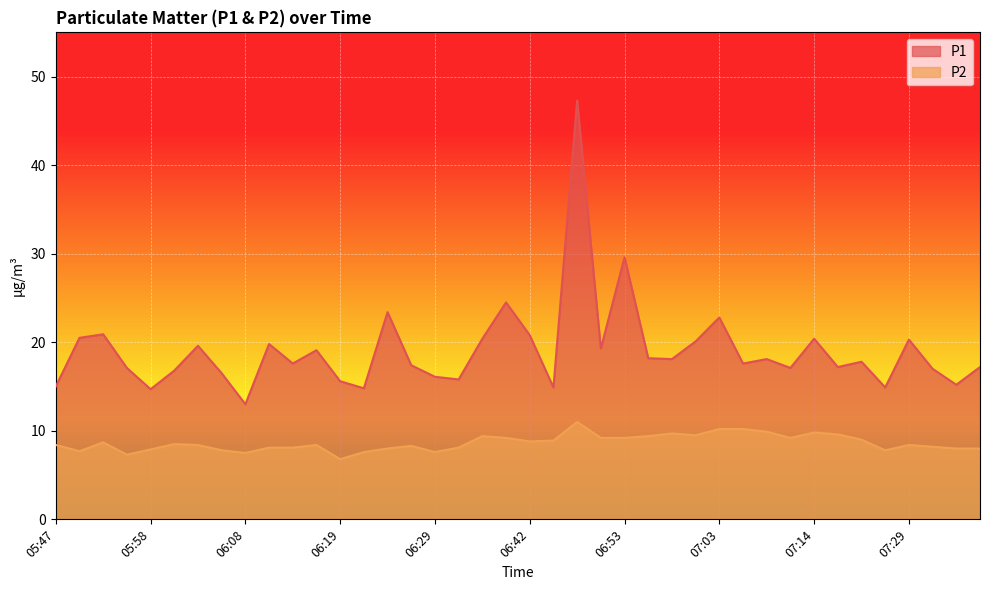

Reading left to right, transcribe all the data shown in this chart.

P1: 05:47=15.0	05:50=20.5	05:52=20.9	05:55=17.1	05:58=14.7	06:00=16.8	06:03=19.6	06:06=16.5	06:08=13.0	06:11=19.8	06:13=17.6	06:16=19.1	06:19=15.6	06:22=14.8	06:24=23.4	06:27=17.4	06:29=16.1	06:35=15.8	06:37=20.4	06:40=24.5	06:42=20.8	06:45=14.9	06:48=47.3	06:50=19.3	06:53=29.6	06:56=18.2	06:58=18.1	07:01=20.1	07:03=22.8	07:06=17.6	07:09=18.1	07:12=17.1	07:14=20.4	07:17=17.2	07:20=17.8	07:26=14.9	07:29=20.3	07:31=17.0	07:34=15.2	07:41=17.2
P2: 05:47=8.4	05:50=7.7	05:52=8.7	05:55=7.3	05:58=7.9	06:00=8.5	06:03=8.4	06:06=7.8	06:08=7.5	06:11=8.1	06:13=8.1	06:16=8.4	06:19=6.8	06:22=7.6	06:24=8.0	06:27=8.3	06:29=7.6	06:35=8.1	06:37=9.4	06:40=9.2	06:42=8.8	06:45=8.9	06:48=11.0	06:50=9.2	06:53=9.2	06:56=9.4	06:58=9.7	07:01=9.5	07:03=10.2	07:06=10.2	07:09=9.9	07:12=9.2	07:14=9.8	07:17=9.6	07:20=9.0	07:26=7.8	07:29=8.4	07:31=8.2	07:34=8.0	07:41=8.0